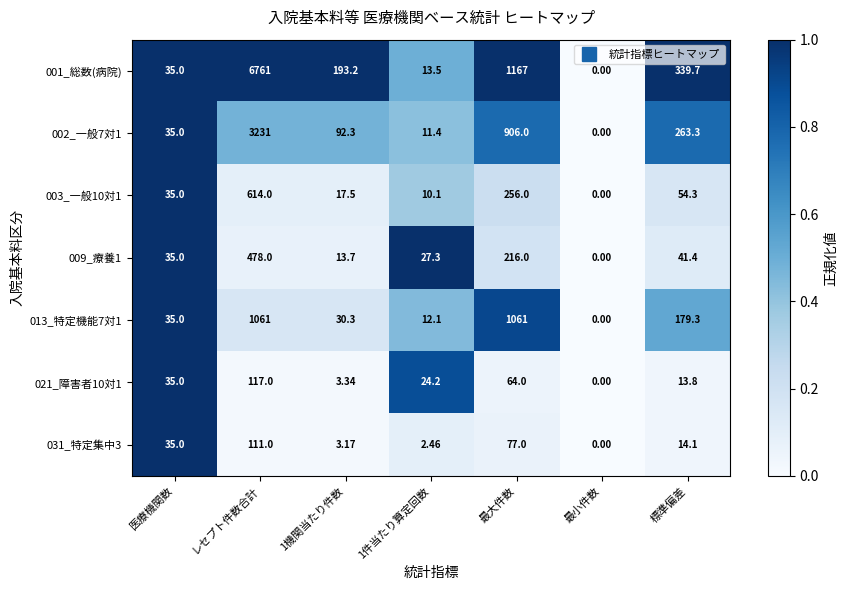

At which label does 031_特定集中3 first exceed 14?

医療機関数